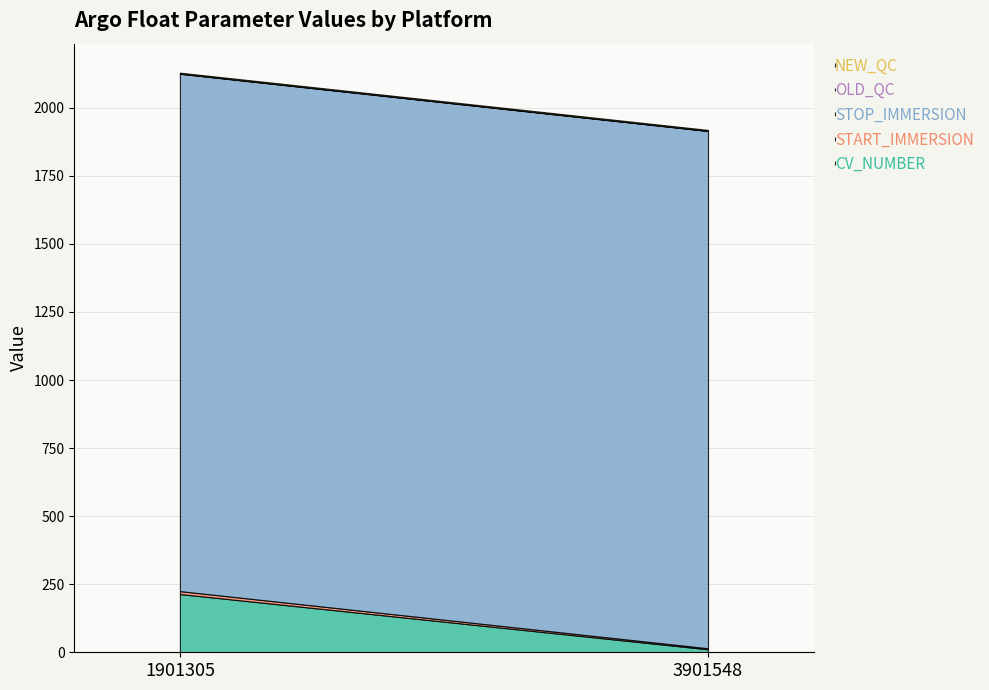

What are all the series names shown in the legend?

CV_NUMBER, START_IMMERSION, STOP_IMMERSION, OLD_QC, NEW_QC